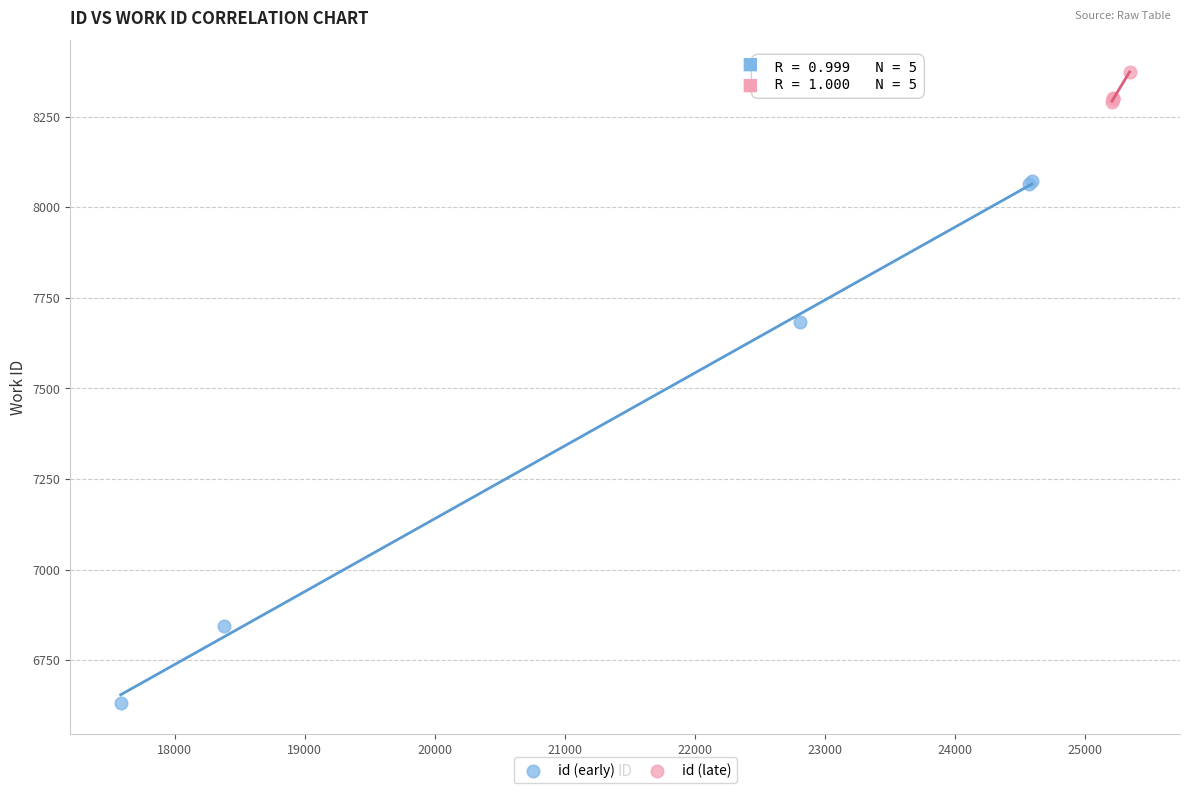

Which series reaches the maximum Y coordinate?

id (late)